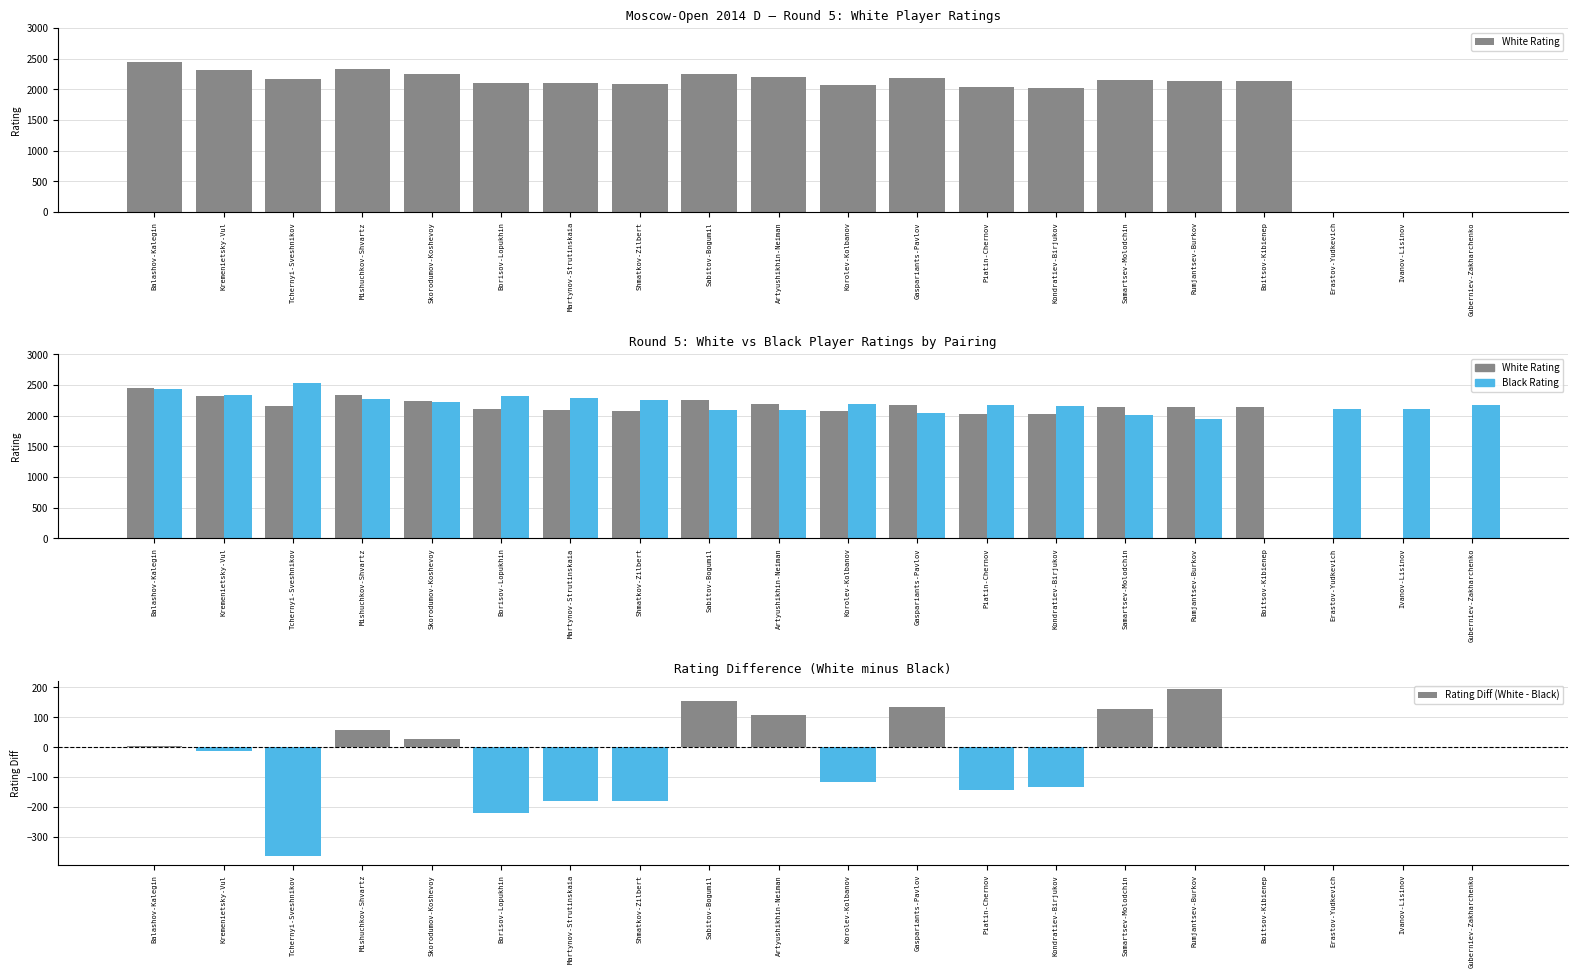

What are all the series names shown in the legend?

White Rating, Black Rating, Rating Diff (White - Black)